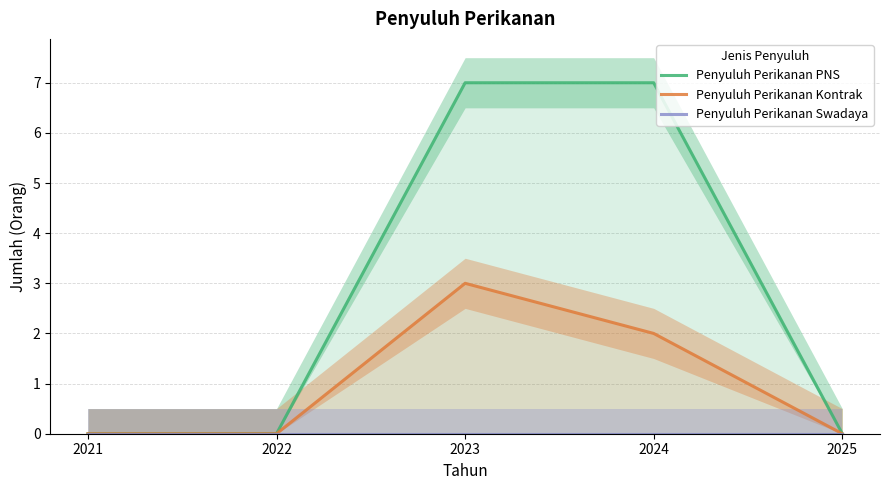

What is the difference between the maximum and second lowest values in the Penyuluh Perikanan Kontrak series?

3